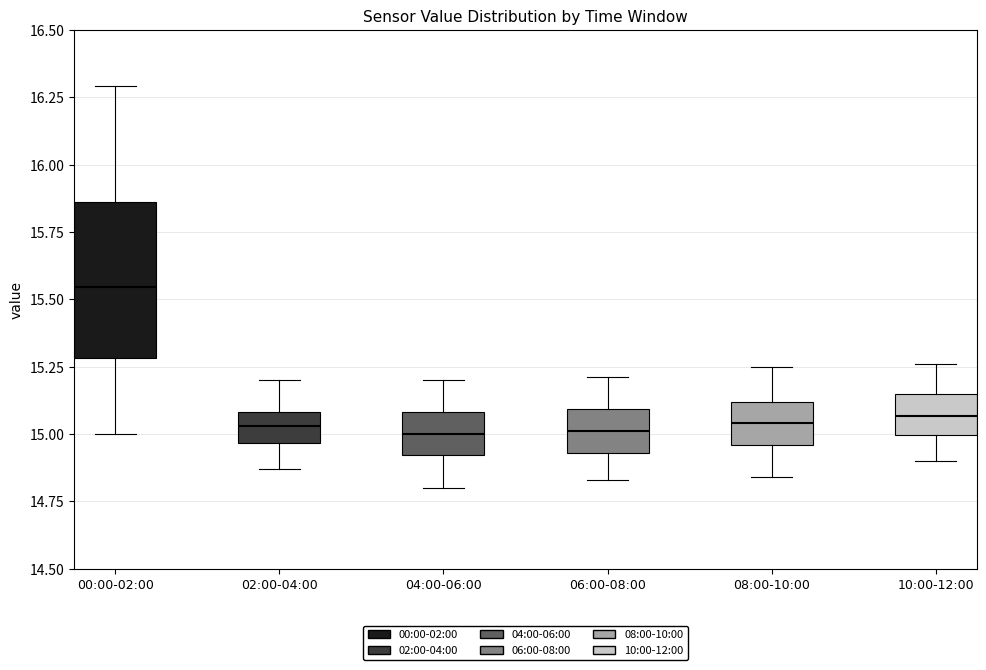

Reading left to right, transcribe this box plot: for each box, give where its median line is, the range the box spans, and where its two whiskers end, as read against the y-axis. The values are not printed on the chart, so give them approximately, as read against the axis.

00:00-02:00: median 15.55, box 15.30 to 15.85, whiskers 15.00 to 16.30
02:00-04:00: median 15.05, box 14.95 to 15.10, whiskers 14.85 to 15.20
04:00-06:00: median 15.00, box 14.90 to 15.10, whiskers 14.80 to 15.20
06:00-08:00: median 15.00, box 14.95 to 15.10, whiskers 14.85 to 15.20
08:00-10:00: median 15.05, box 14.95 to 15.10, whiskers 14.85 to 15.25
10:00-12:00: median 15.05, box 15.00 to 15.15, whiskers 14.90 to 15.25